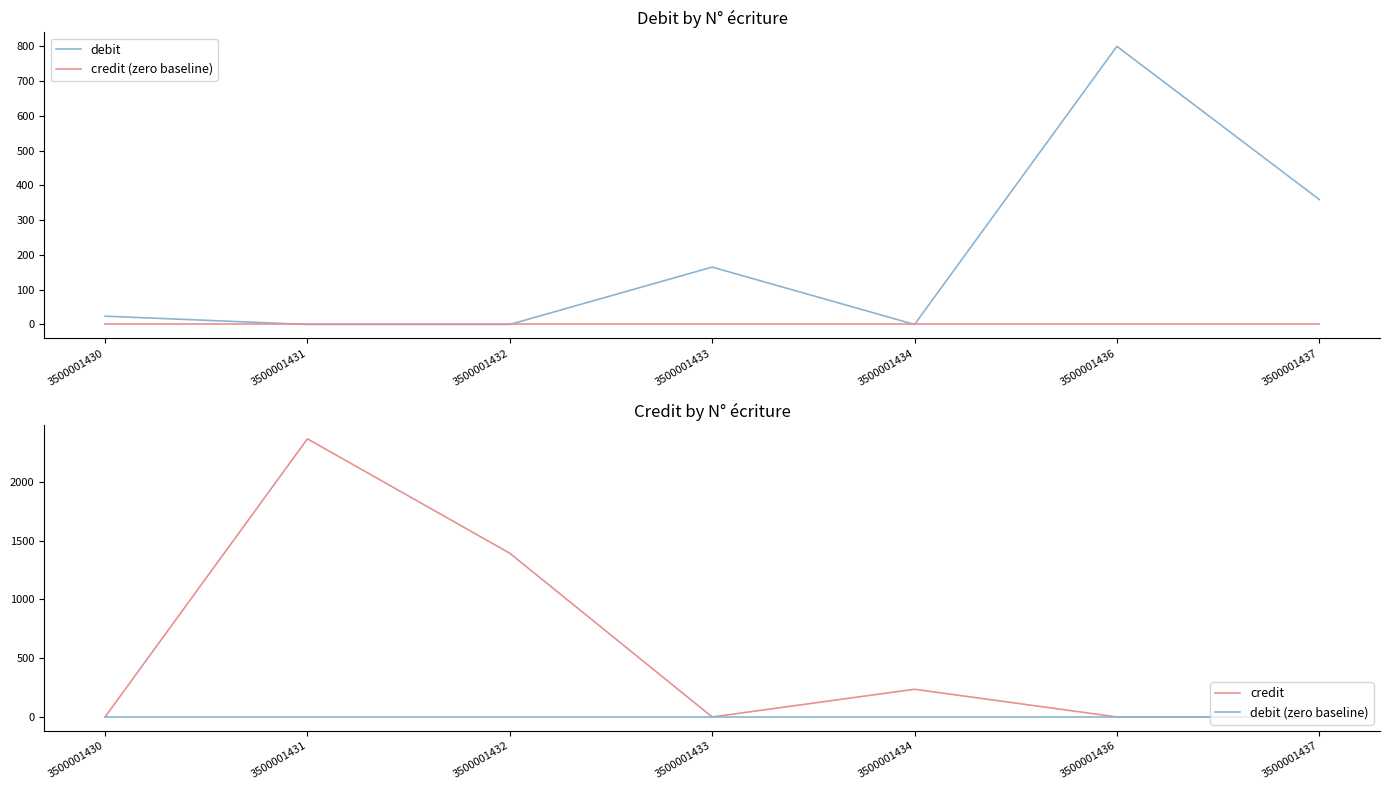

Is this an area chart (filled region under the line)?

No